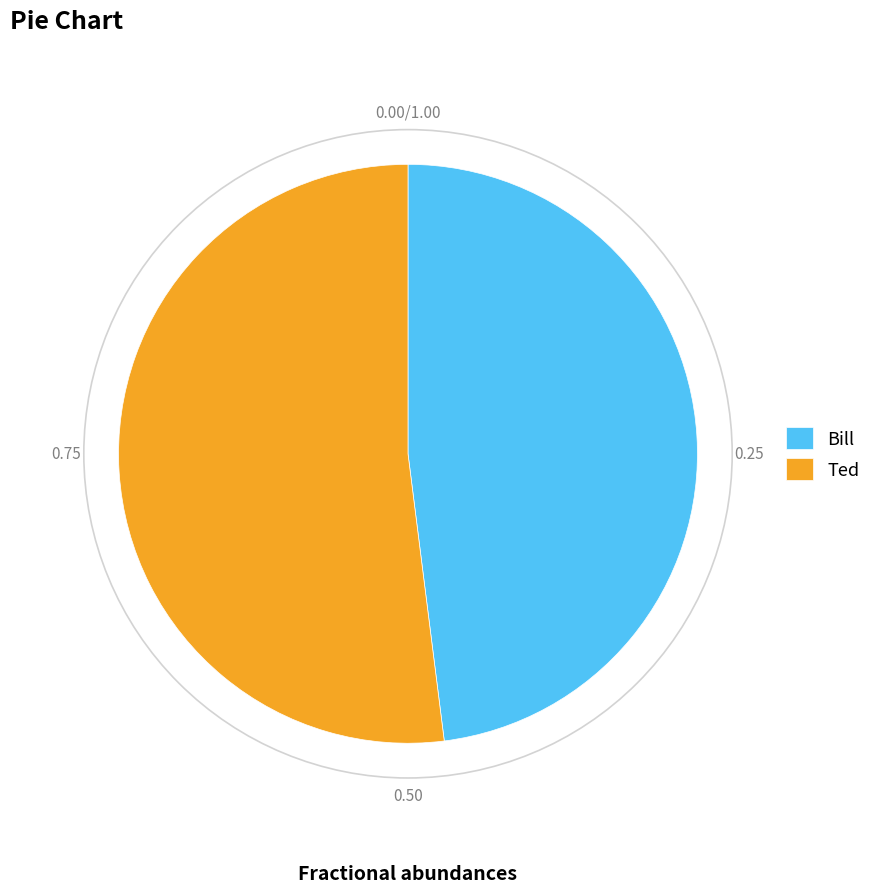

True or false: Ted accounts for 52% of the total.

True